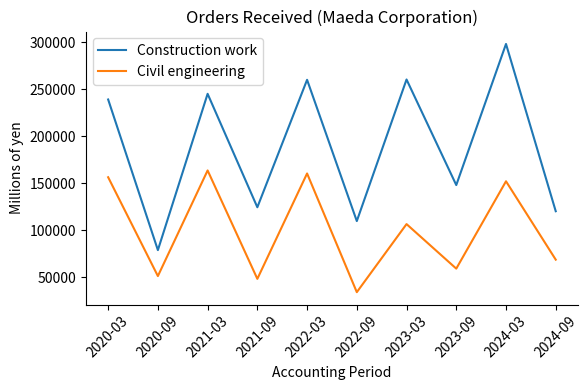

The value of Civil engineering at 2023-03 is 106477. True or false?

True